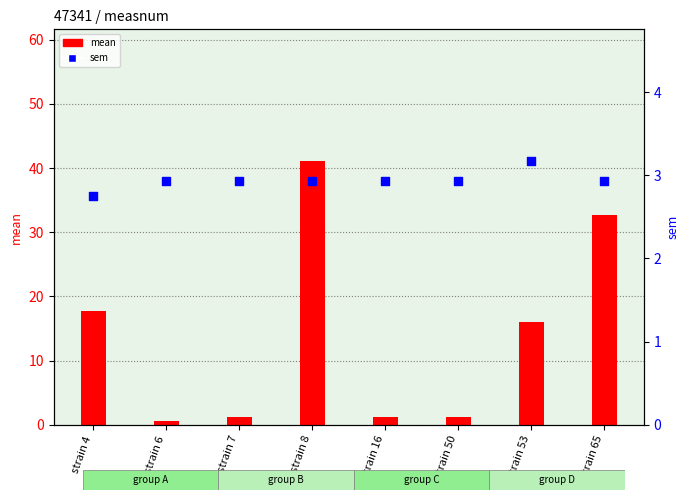

Which series reaches the maximum Y coordinate?

mean